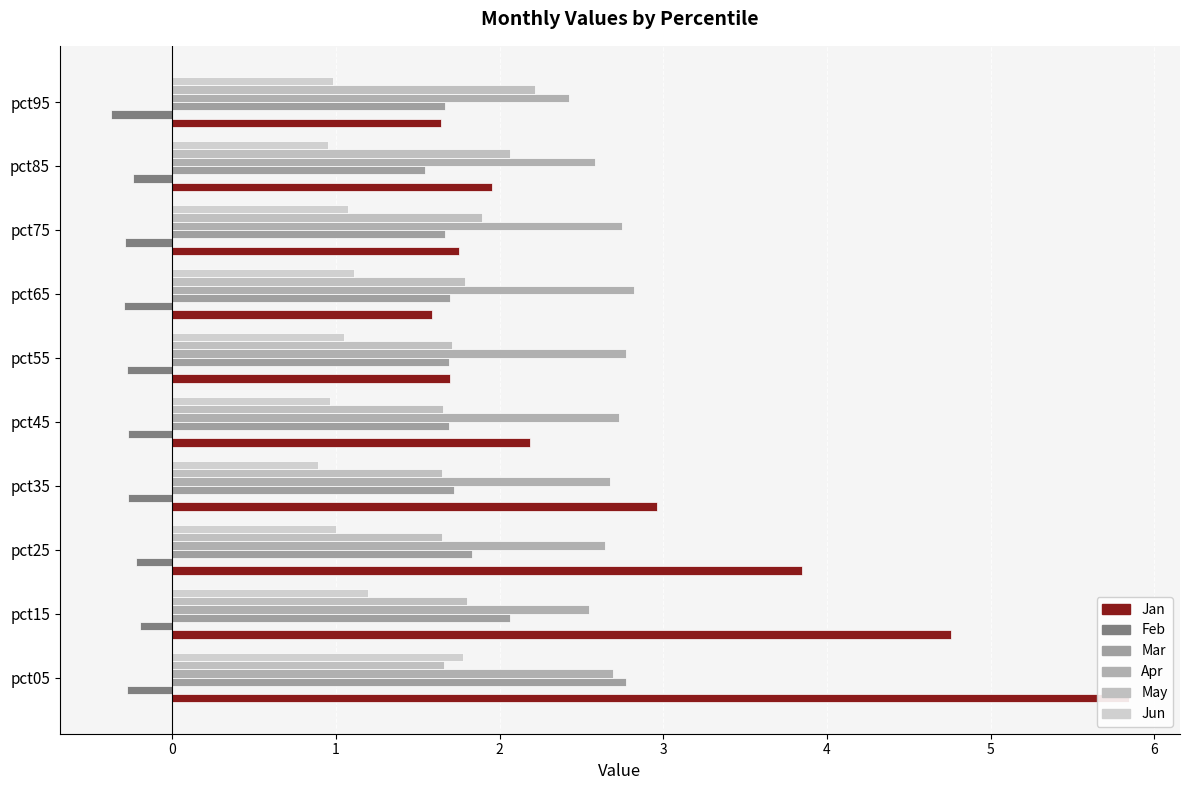

What is the sum of all Mar values?

18.3